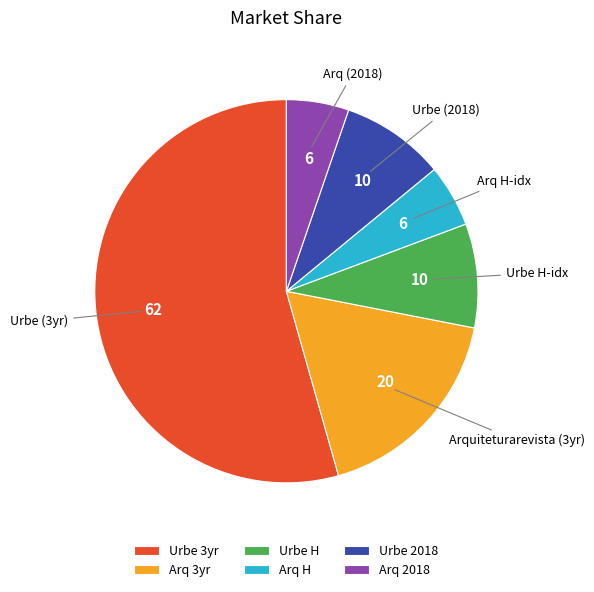

Is there a majority slice in this chart?

Yes